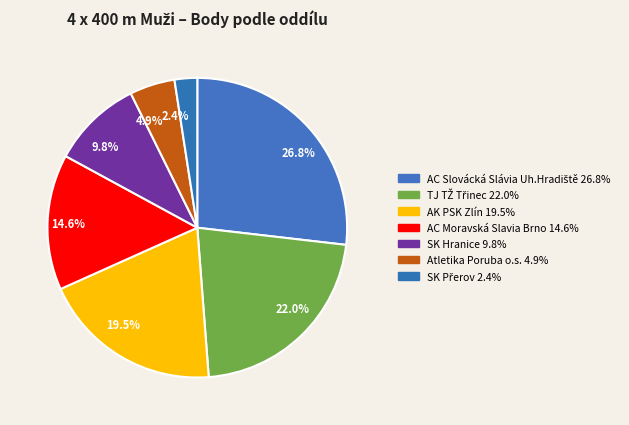

Does any single category account for the majority?

No